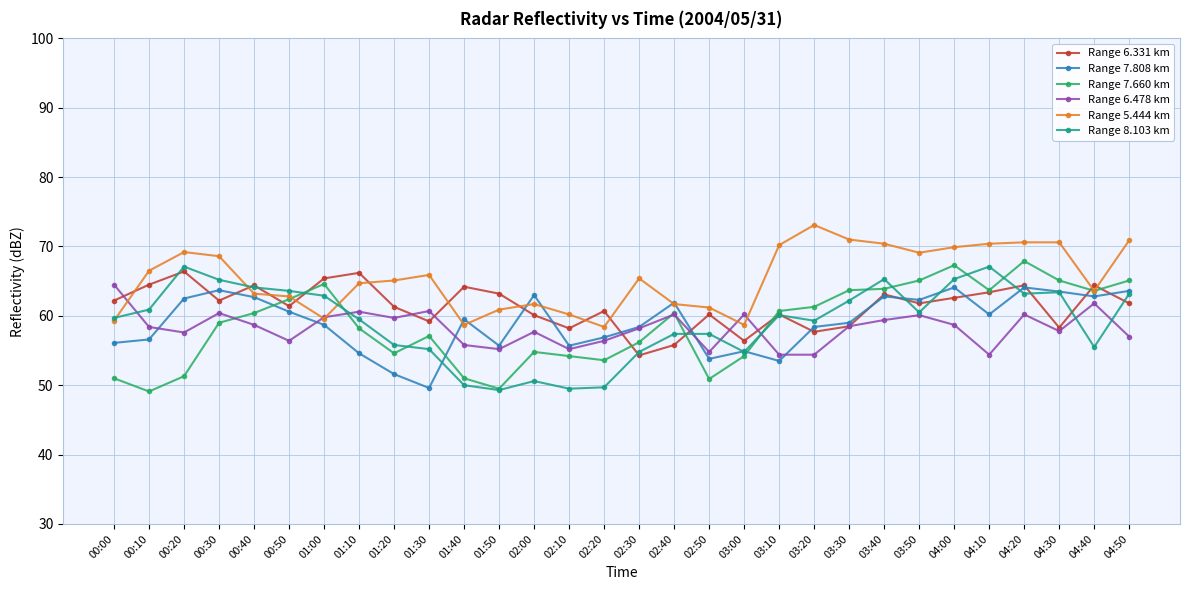

What is the maximum value shown in the chart?

73.1